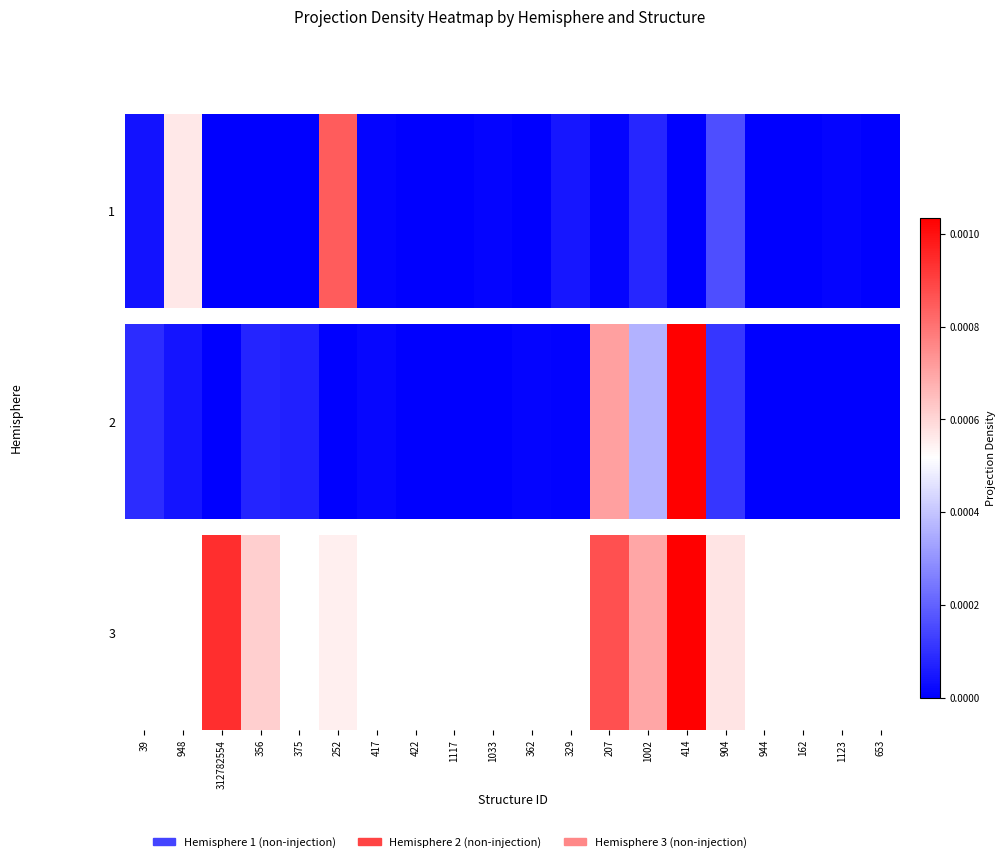

Rank the categories by value from lowest to highest.

39, 948, 375, 417, 422, 1117, 1033, 362, 329, 944, 162, 1123, 653, 252, 904, 356, 1002, 207, 312782554, 414